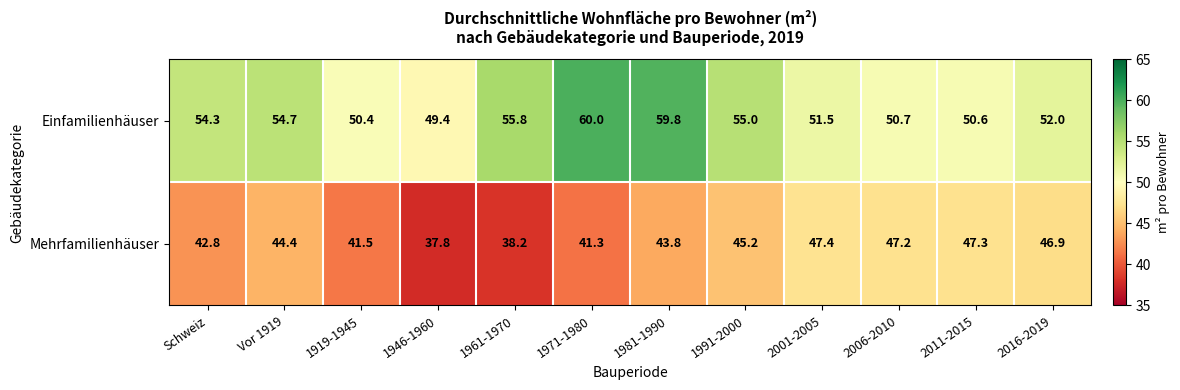

Reading right to left, list all the values displayed in this chart.

Einfamilienhäuser: 2016-2019=52.0	2011-2015=50.6	2006-2010=50.7	2001-2005=51.5	1991-2000=55.0	1981-1990=59.8	1971-1980=60.0	1961-1970=55.8	1946-1960=49.4	1919-1945=50.4	Vor 1919=54.7	Schweiz=54.3
Mehrfamilienhäuser: 2016-2019=46.9	2011-2015=47.3	2006-2010=47.2	2001-2005=47.4	1991-2000=45.2	1981-1990=43.8	1971-1980=41.3	1961-1970=38.2	1946-1960=37.8	1919-1945=41.5	Vor 1919=44.4	Schweiz=42.8